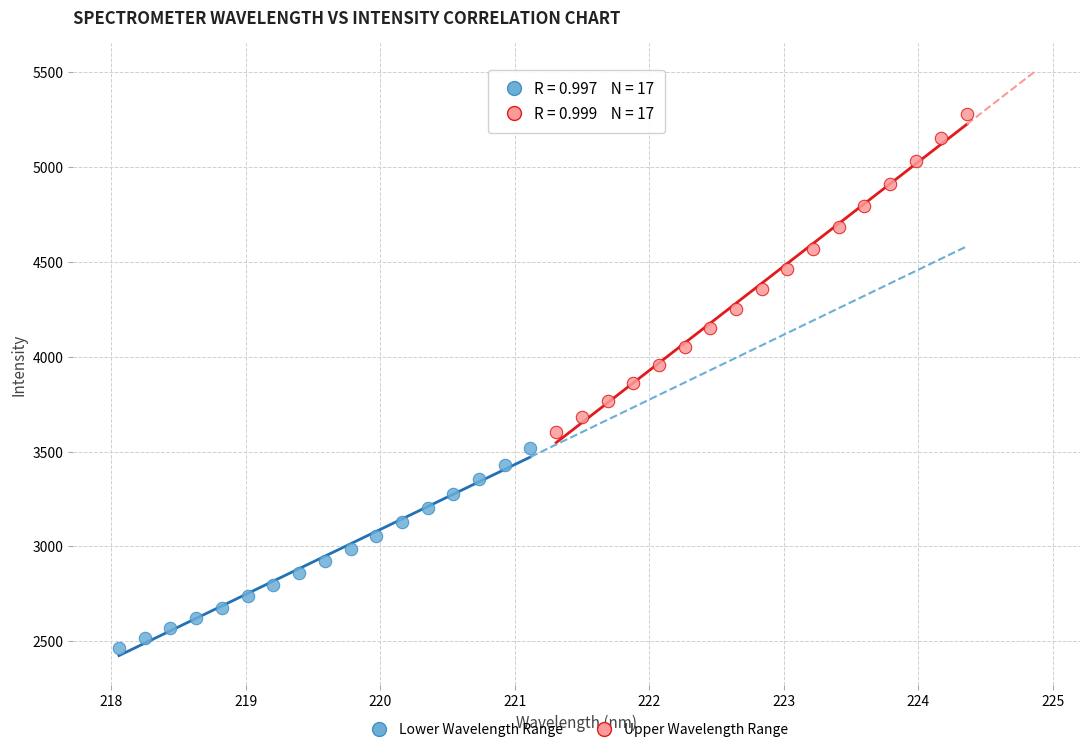

Which series contains the highest Y value?

Upper Wavelength Range